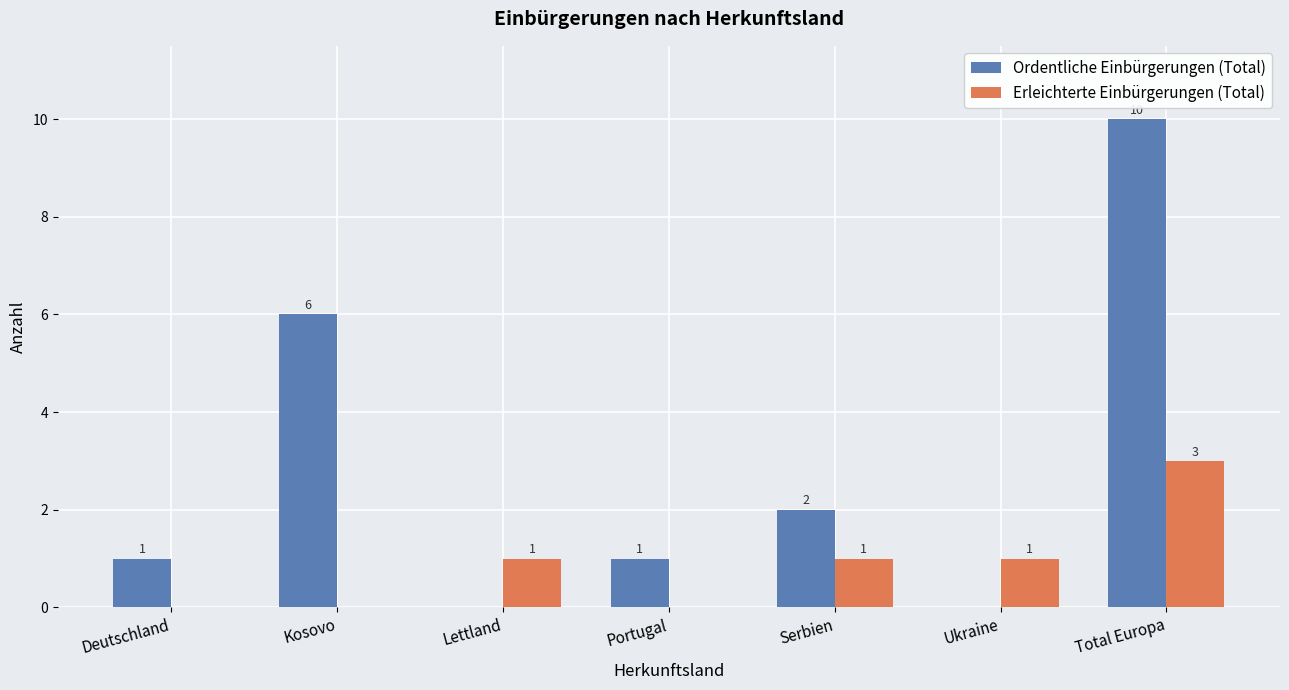

How many categories are shown in the chart?

7